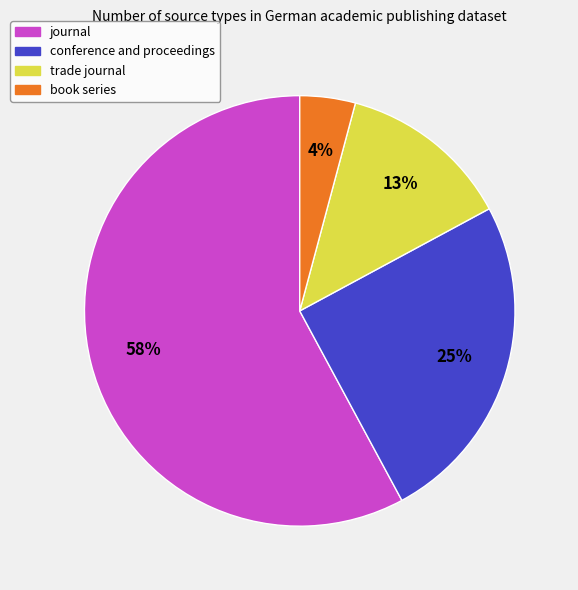

Does conference and proceedings represent more than half of the total?

No